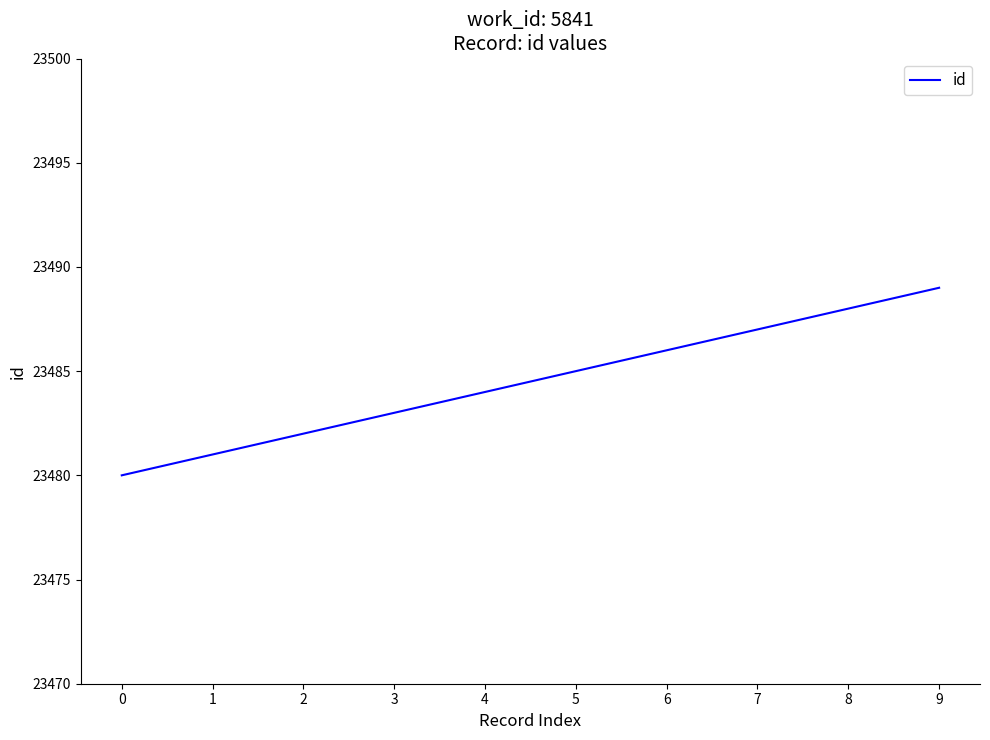

Count the number of categories in the chart.

10